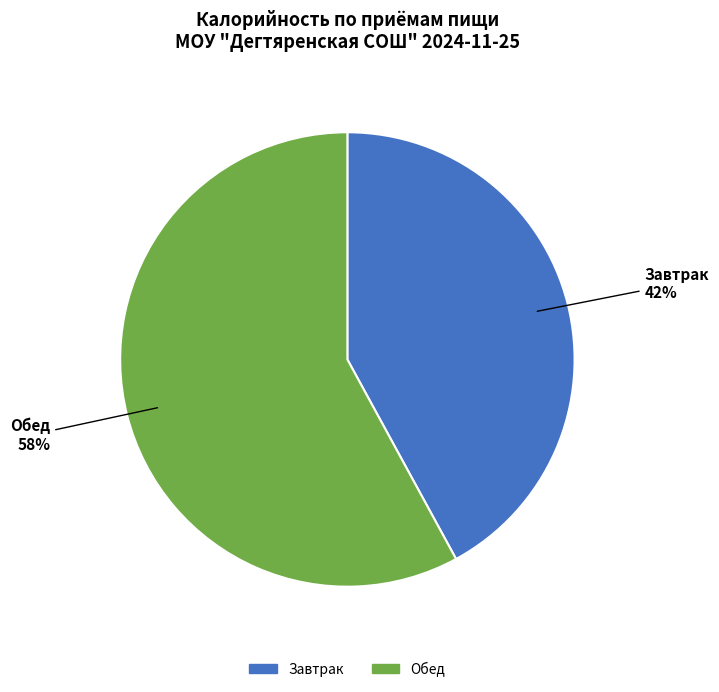

What percentage is the Завтрак slice, to the nearest percent?

42%